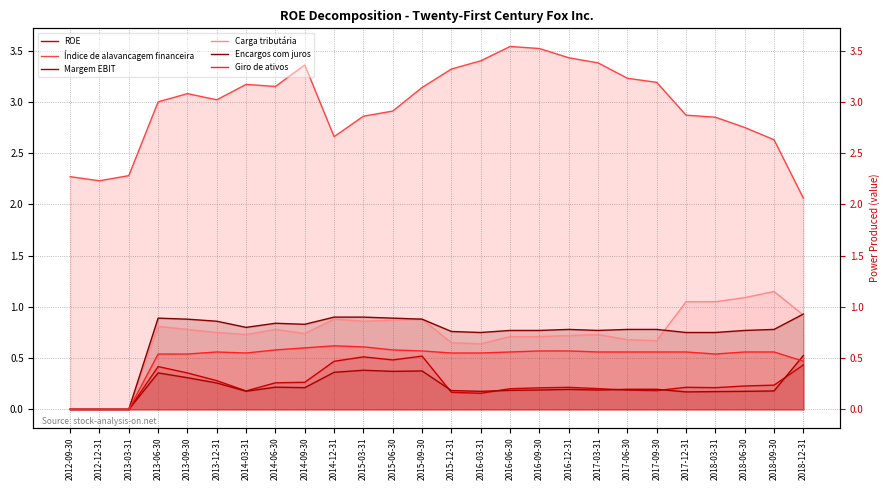

What is the value of the Índice de alavancagem financeira point at the 4th from the left?

3.0